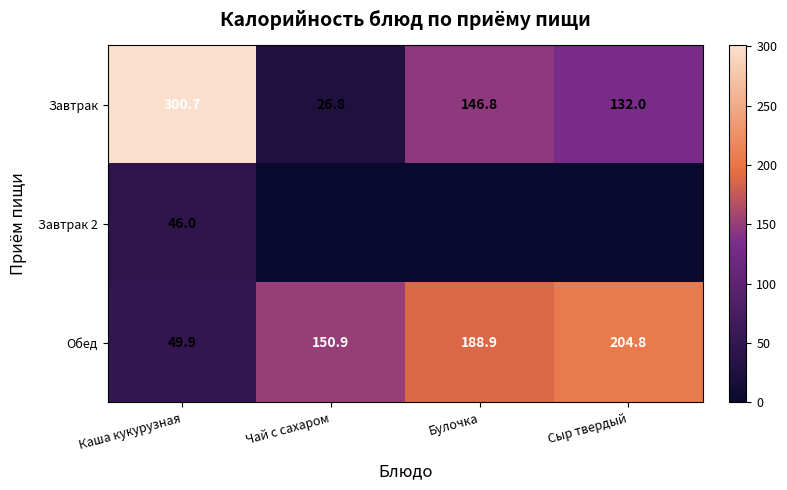

Is the value of Завтрак 2 at Каша кукурузная greater than the value of Обед at Каша кукурузная?

No